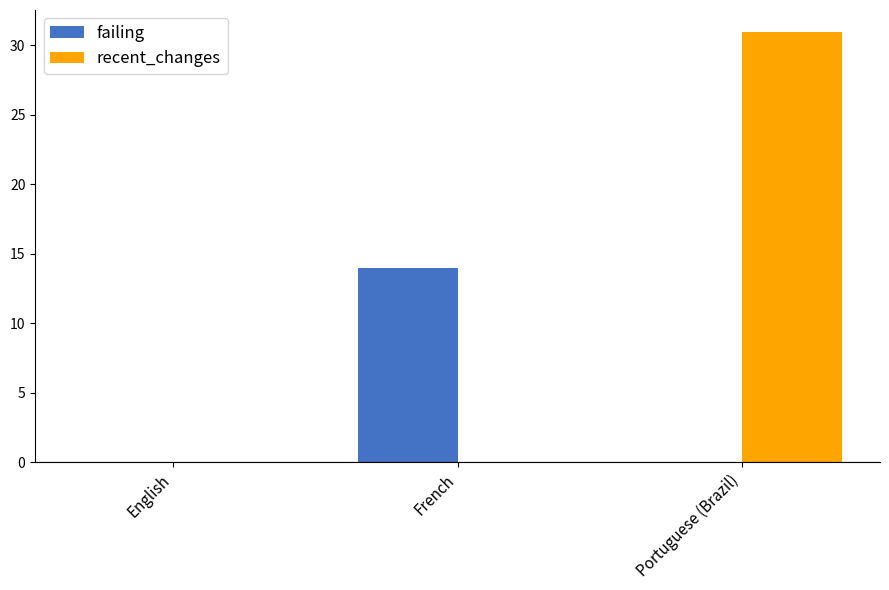

What is the sum of all failing values?

14